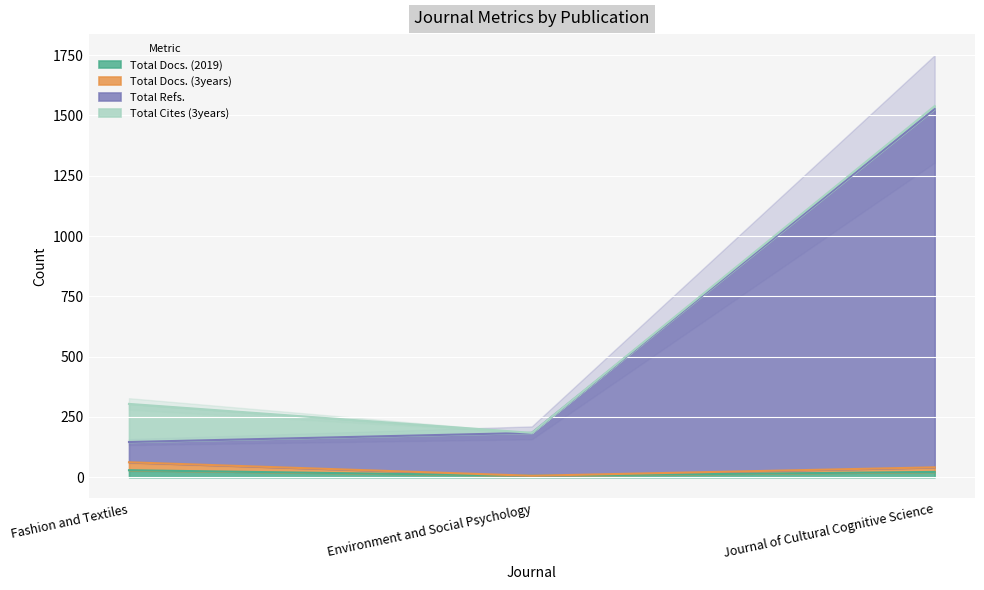

At how many categories does at least one series exceed 521?

1